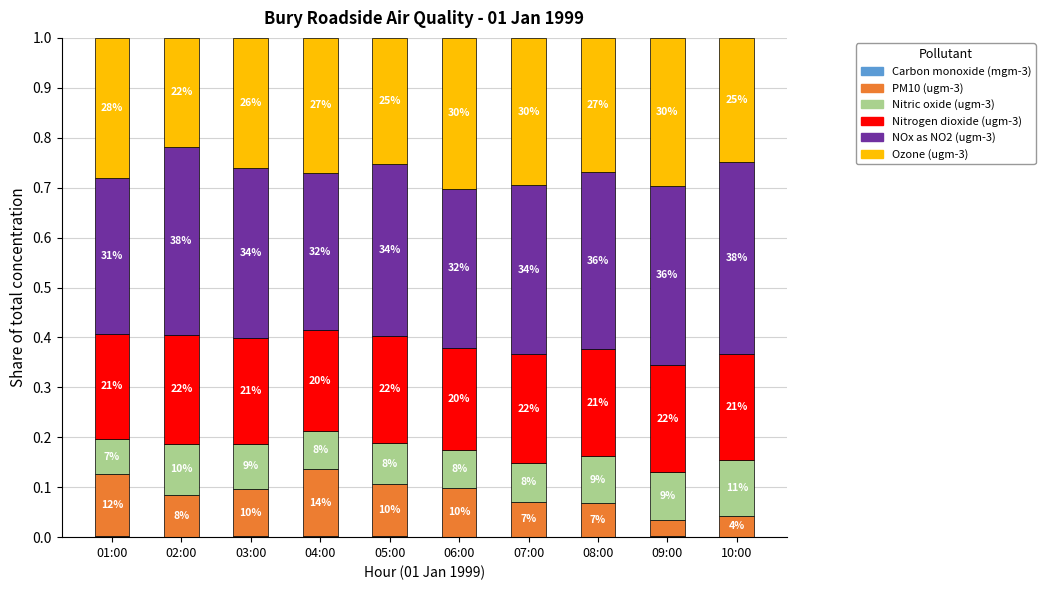

Are the bars horizontal?

No